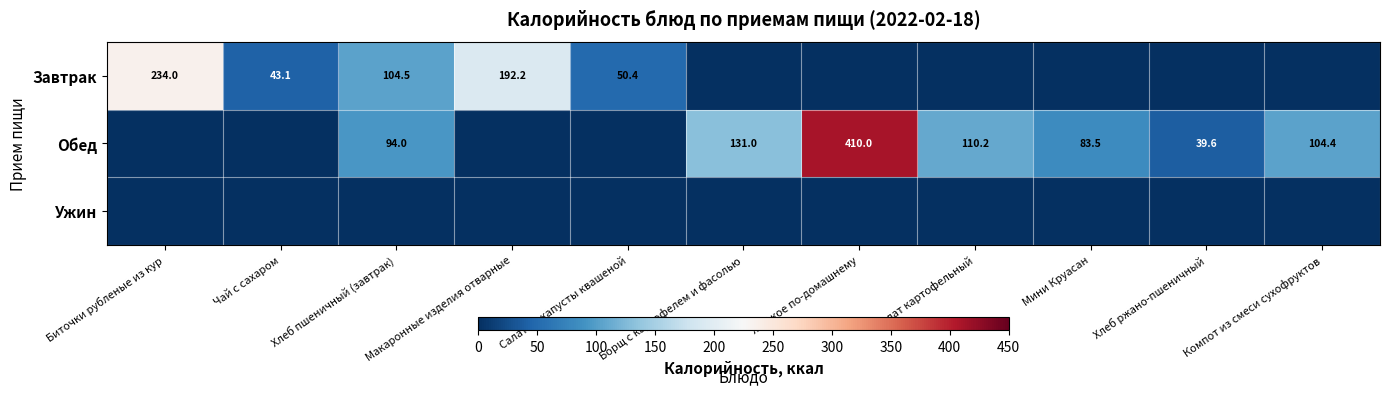

How many series are shown in this chart?

3